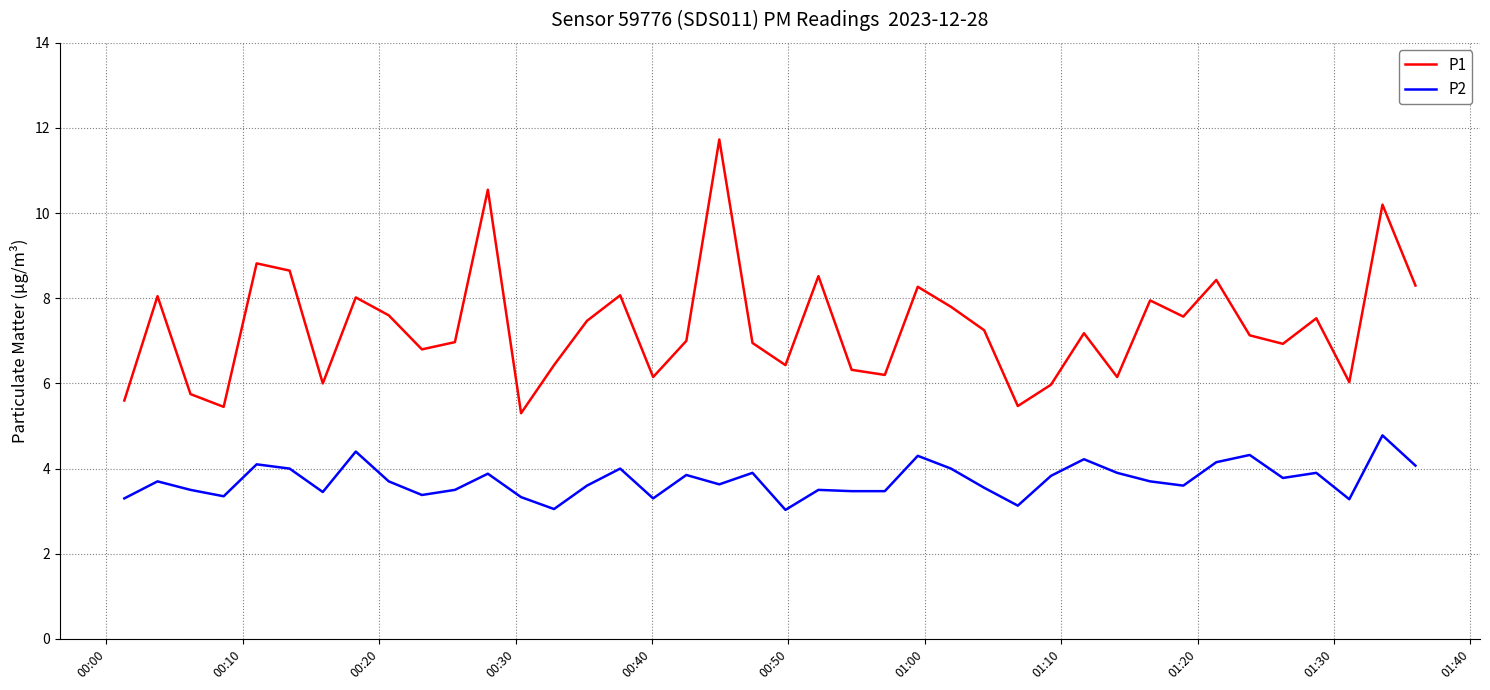

List the series in order of their overall mean, highest first.

P1, P2